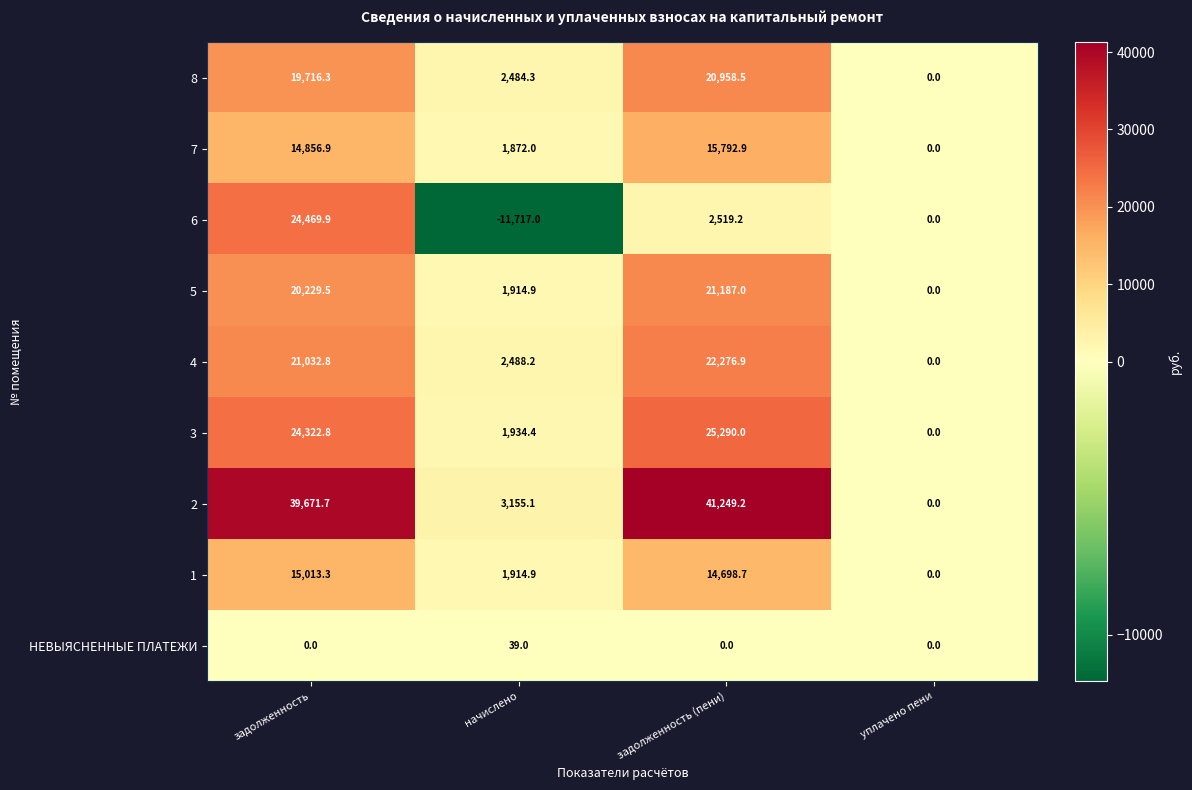

Which category has the lowest value in the 6 series?

начислено